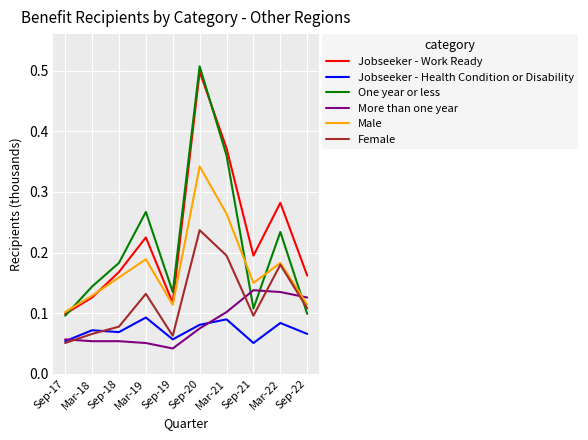

The value of More than one year at Sep-21 is 0.1. True or false?

True